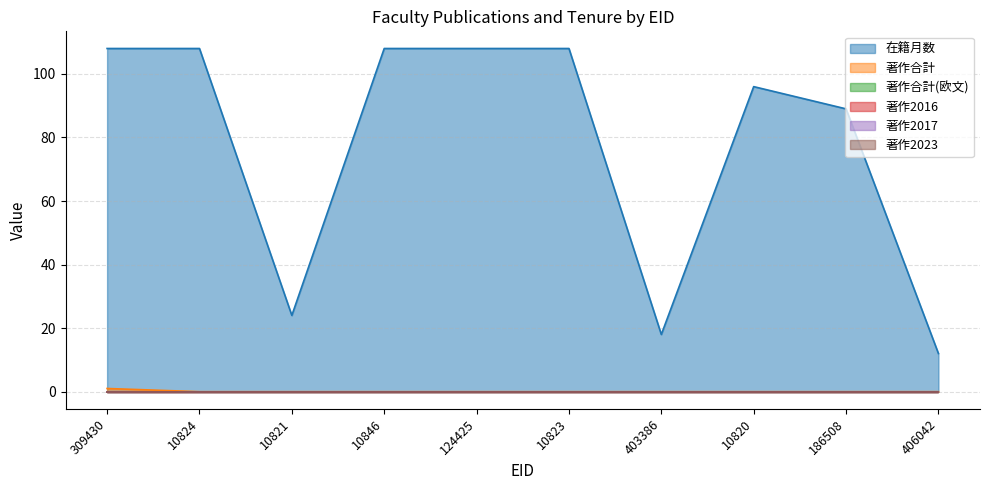

Count the number of data series in this chart.

6